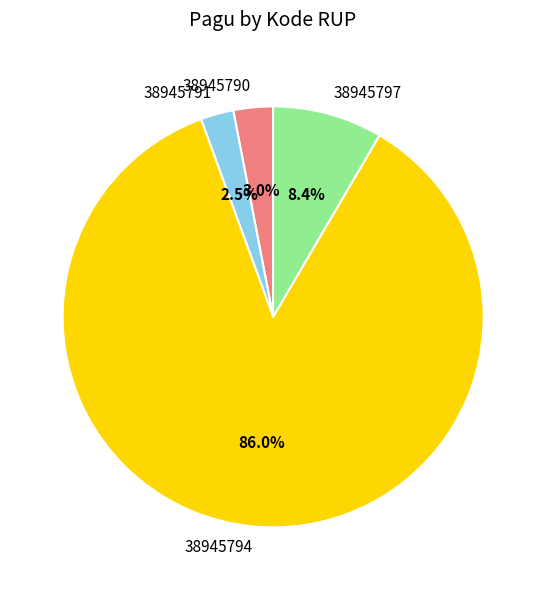

Rank the categories by value from highest to lowest.

38945794, 38945797, 38945790, 38945791